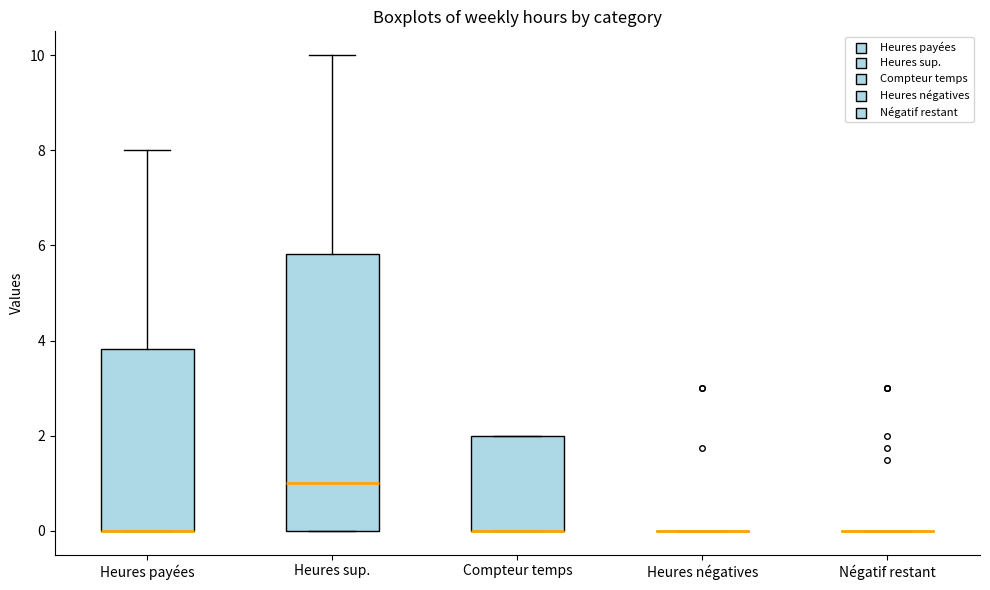

Reading left to right, transcribe this box plot: for each box, give where its median line is, the range the box spans, and where its two whiskers end, as read against the y-axis. The values are not printed on the chart, so give them approximately, as read against the axis.

Heures payées: median 0.0 (drawn on the box's lower edge), box 0.0 to 3.8, whiskers 0.0 to 8.0
Heures sup.: median 1.0, box 0.0 to 5.8, whiskers 0.0 to 10.0
Compteur temps: median 0.0 (drawn on the box's lower edge), box 0.0 to 2.0, whiskers 0.0 to 2.0
Heures négatives: box collapsed to a line at 0.0, whiskers 0.0 to 0.0
Négatif restant: box collapsed to a line at 0.0, whiskers 0.0 to 0.0